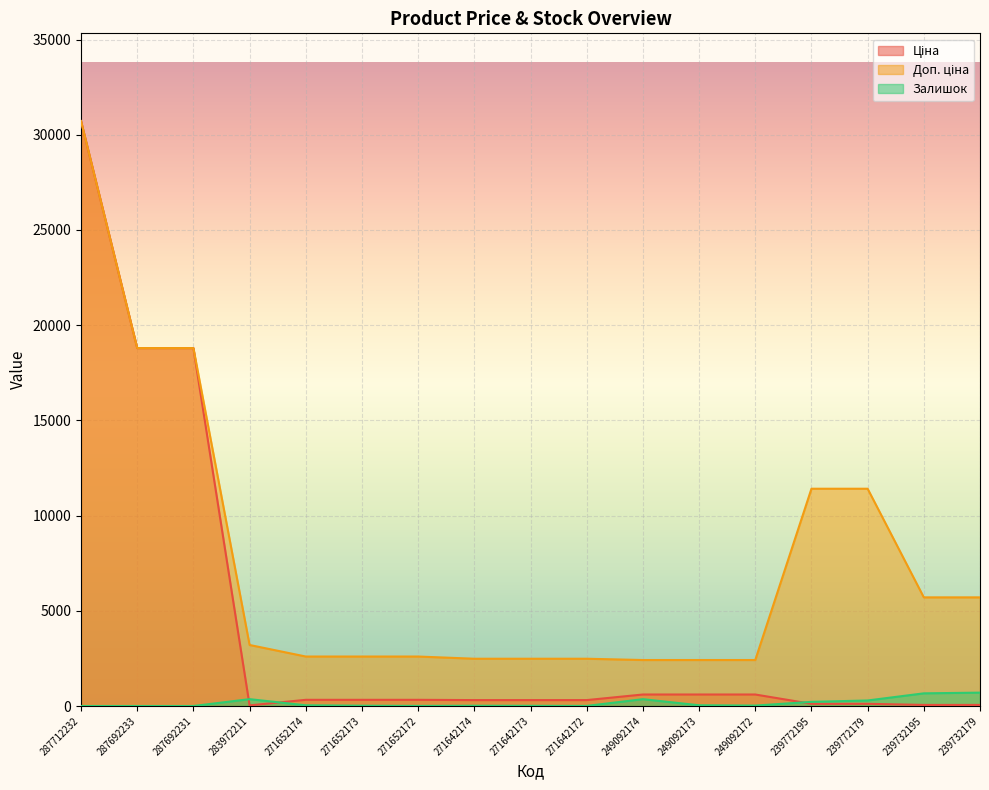

At which category is the sum across all series the highest?

287712232